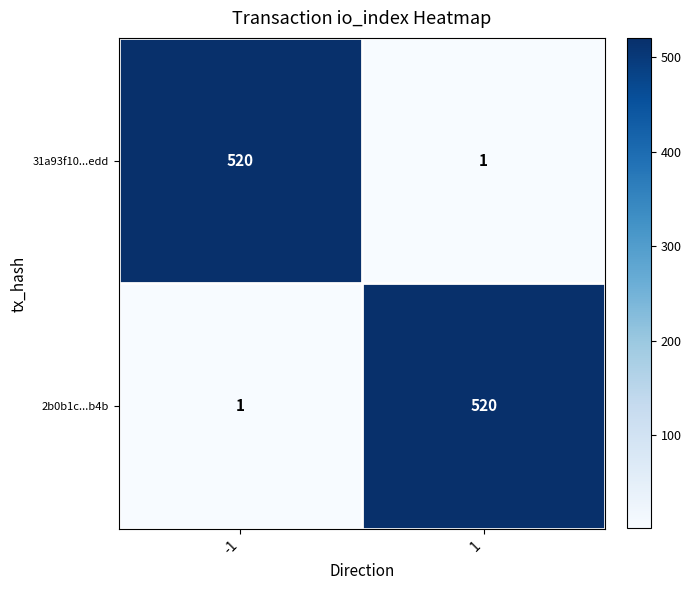

What is the maximum value shown in the chart?

520